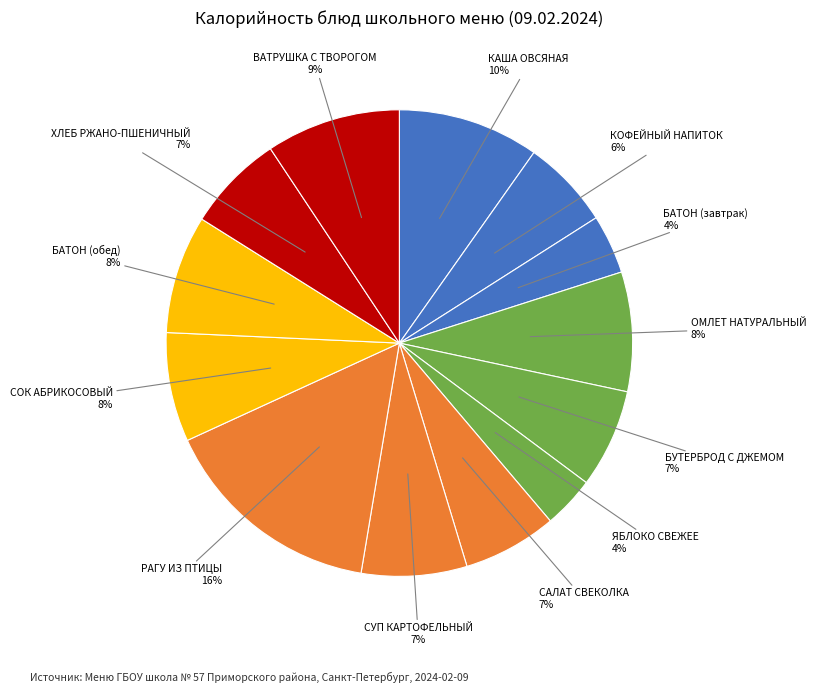

Rank the categories by value from highest to lowest.

РАГУ ИЗ ПТИЦЫ, КАША ОВСЯНАЯ, ВАТРУШКА С ТВОРОГОМ, ОМЛЕТ НАТУРАЛЬНЫЙ, БАТОН (обед), СОК АБРИКОСОВЫЙ, СУП КАРТОФЕЛЬНЫЙ, БУТЕРБРОД С ДЖЕМОМ, ХЛЕБ РЖАНО-ПШЕНИЧНЫЙ, САЛАТ СВЕКОЛКА, КОФЕЙНЫЙ НАПИТОК, БАТОН (завтрак), ЯБЛОКО СВЕЖЕЕ